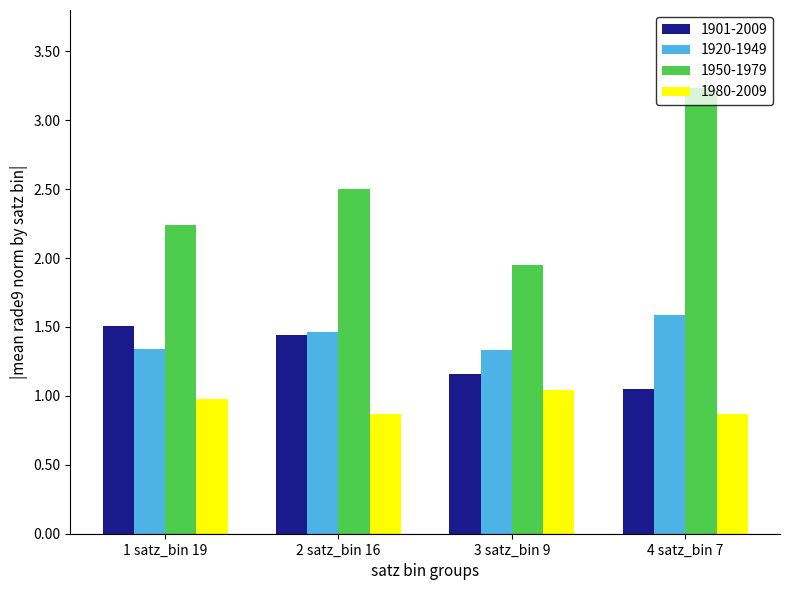

What is the difference between the highest and lowest values at 4 satz_bin 7?

2.4